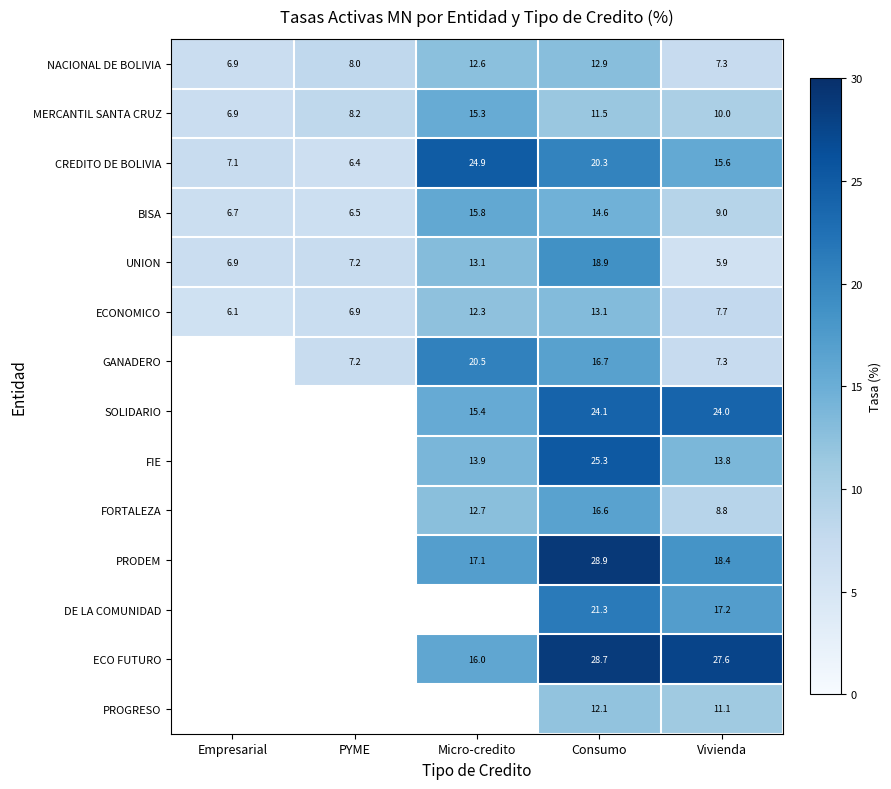

Between Consumo and Vivienda, which series saw the biggest shift?

UNION